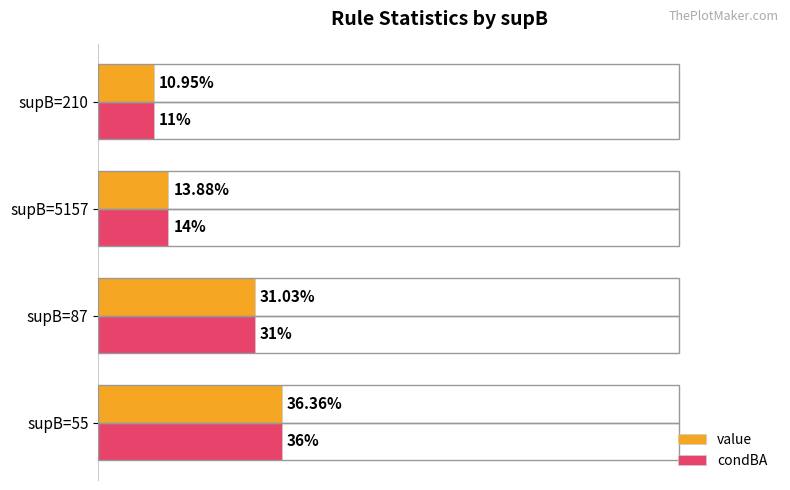

What are all the series names shown in the legend?

value, condBA